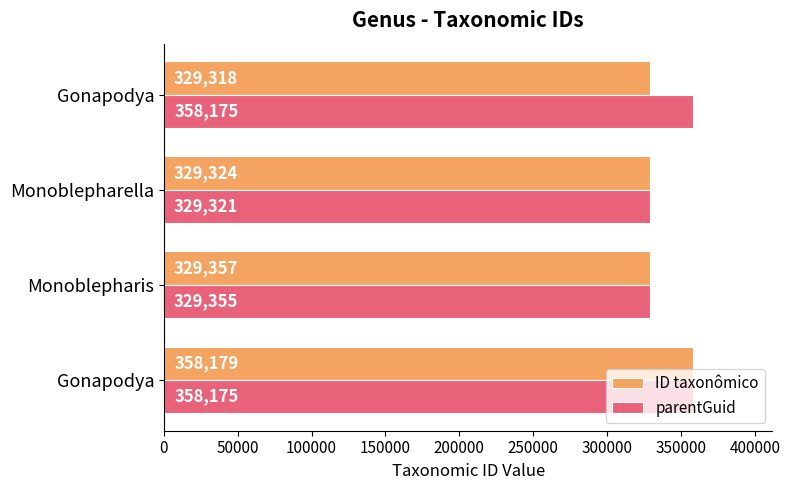

How many data points does each series have?

4